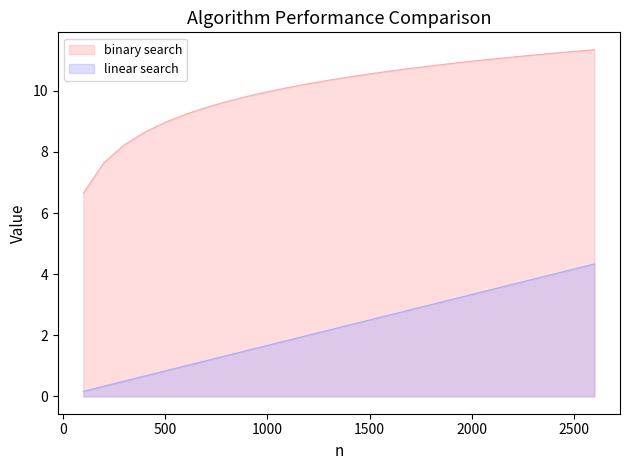

Between 800 and 1400, which is larger?

1400